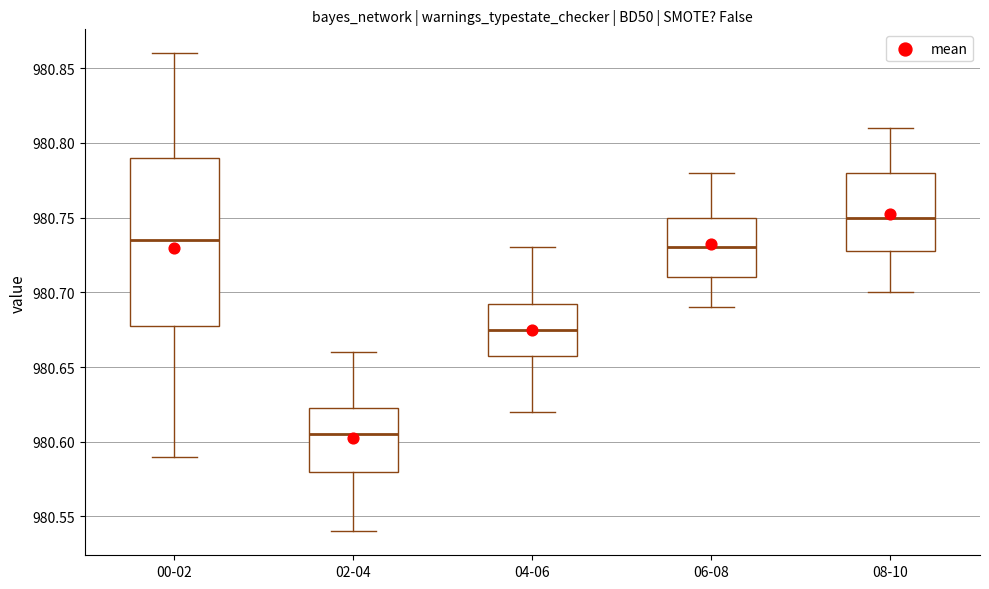

Reading left to right, read every box against the y-axis: the position of its median line, the range the box covers, and the ends of its whiskers. The values are not printed on the chart, so give them approximately, as read against the axis.

00-02: median 980.735, box 980.680 to 980.790, whiskers 980.590 to 980.860
02-04: median 980.605, box 980.580 to 980.625, whiskers 980.540 to 980.660
04-06: median 980.675, box 980.660 to 980.695, whiskers 980.620 to 980.730
06-08: median 980.730, box 980.710 to 980.750, whiskers 980.690 to 980.780
08-10: median 980.750, box 980.730 to 980.780, whiskers 980.700 to 980.810